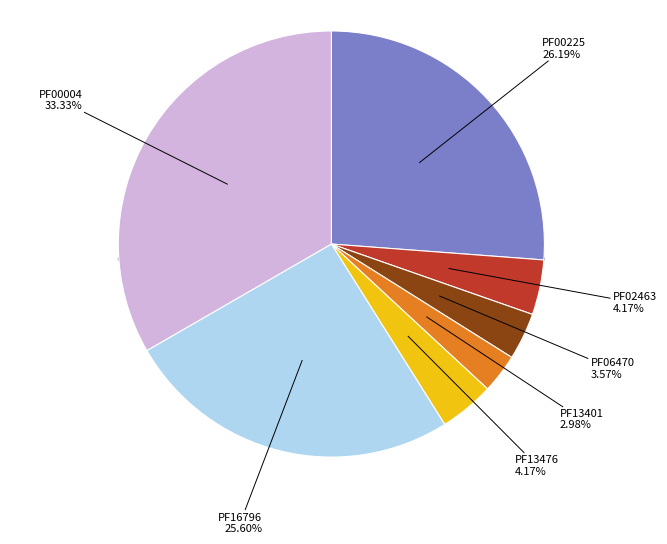

How much of the chart is everything except PF16796?

74.4%